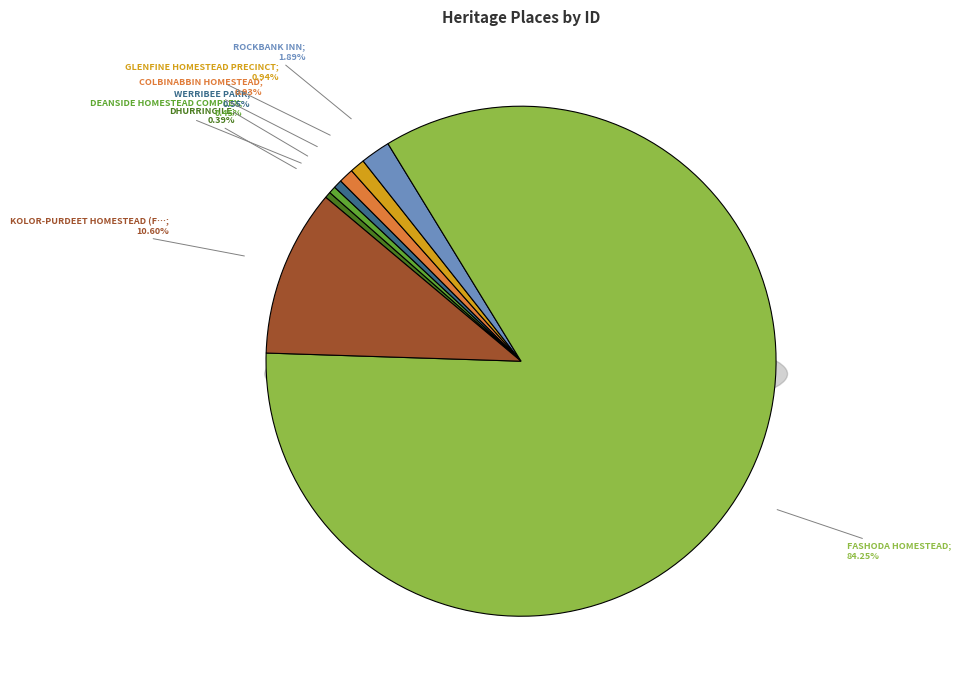

To the nearest percent, what is the average slice percentage?

12%